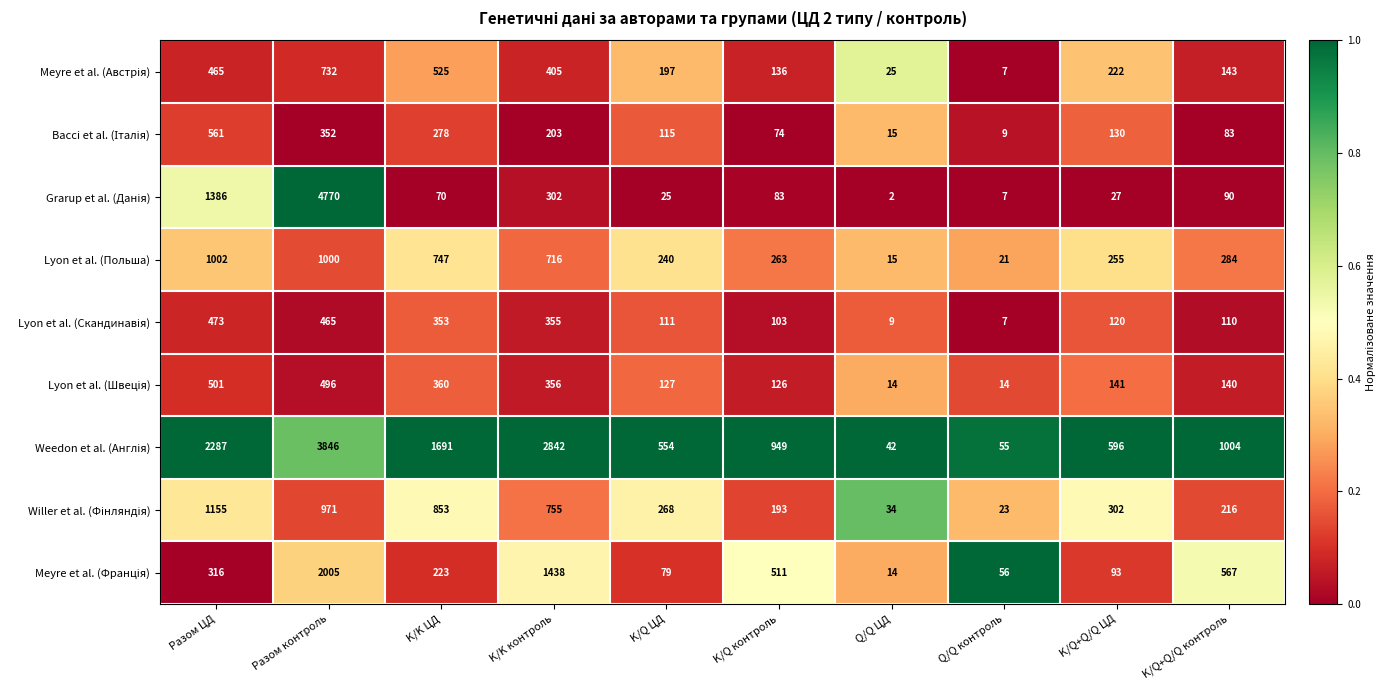

What is the total value across all series at K/K контроль?

7372